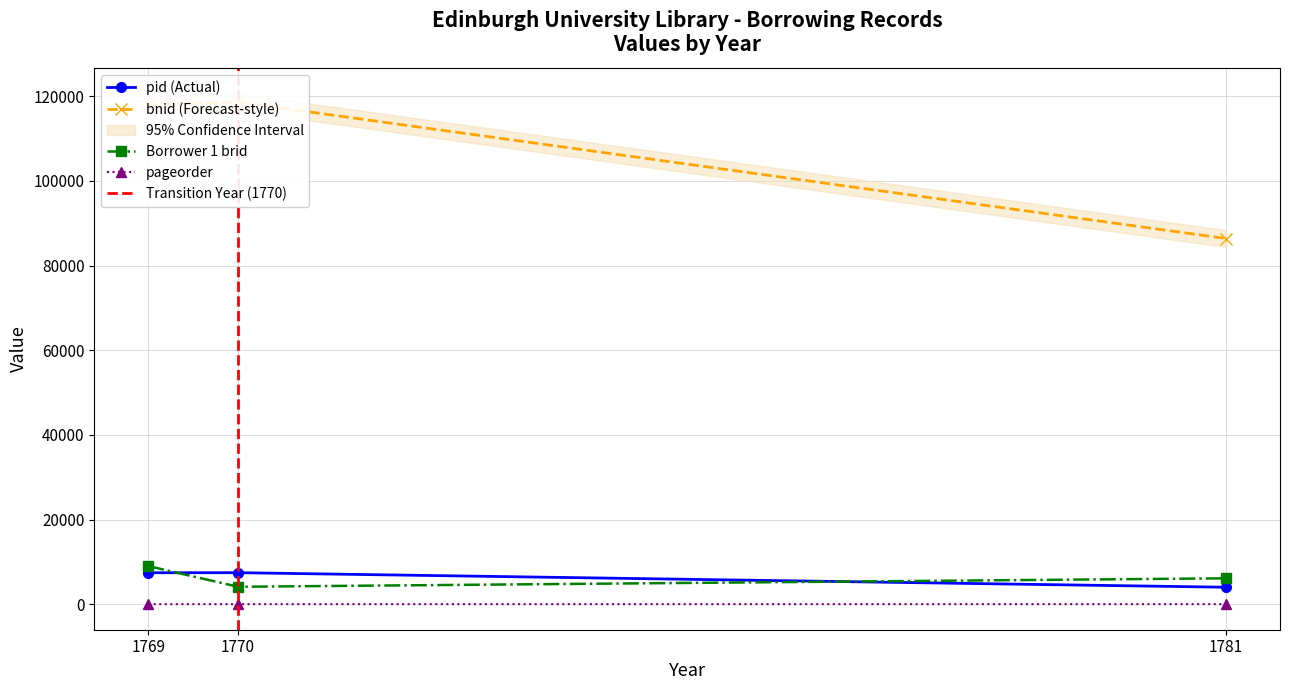

Is this an area chart (filled region under the line)?

No